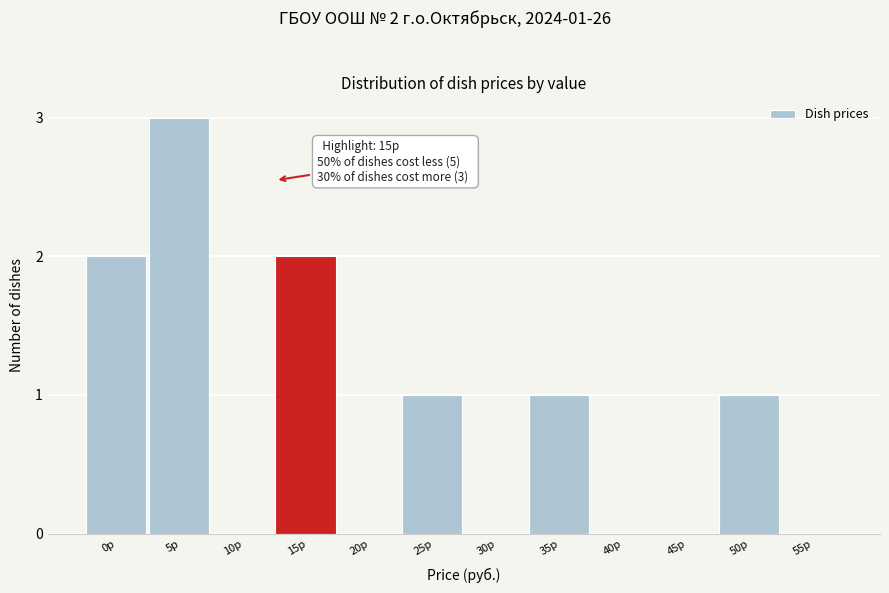

Reading left to right, list all the values displayed in this chart.

0р=2	5р=3	10р=0	15р=2	20р=0	25р=1	30р=0	35р=1	40р=0	45р=0	50р=1	55р=0